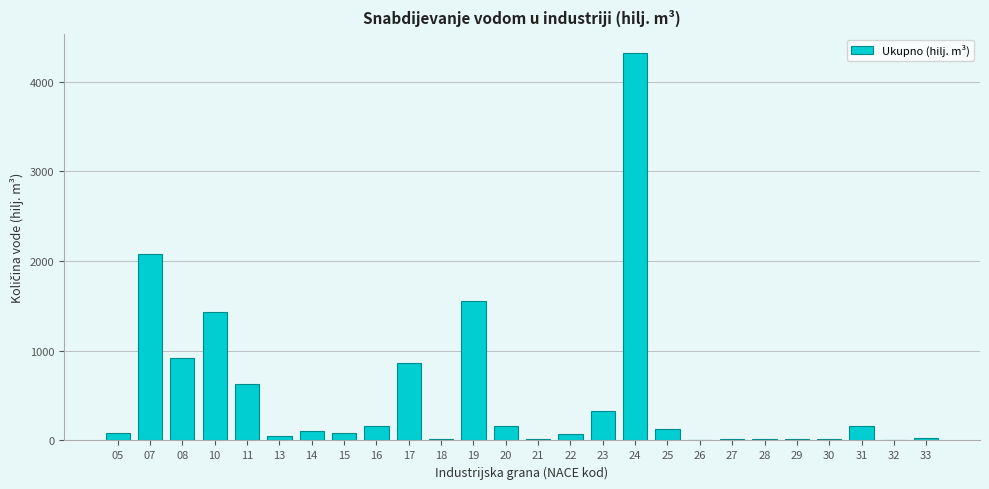

The value at 25 is 126. True or false?

True